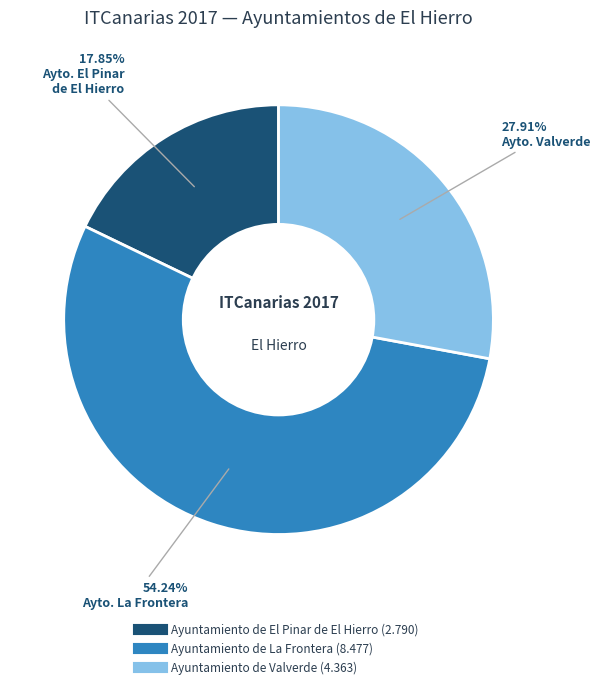

What percentage is the Ayuntamiento de La Frontera slice, to the nearest percent?

54%